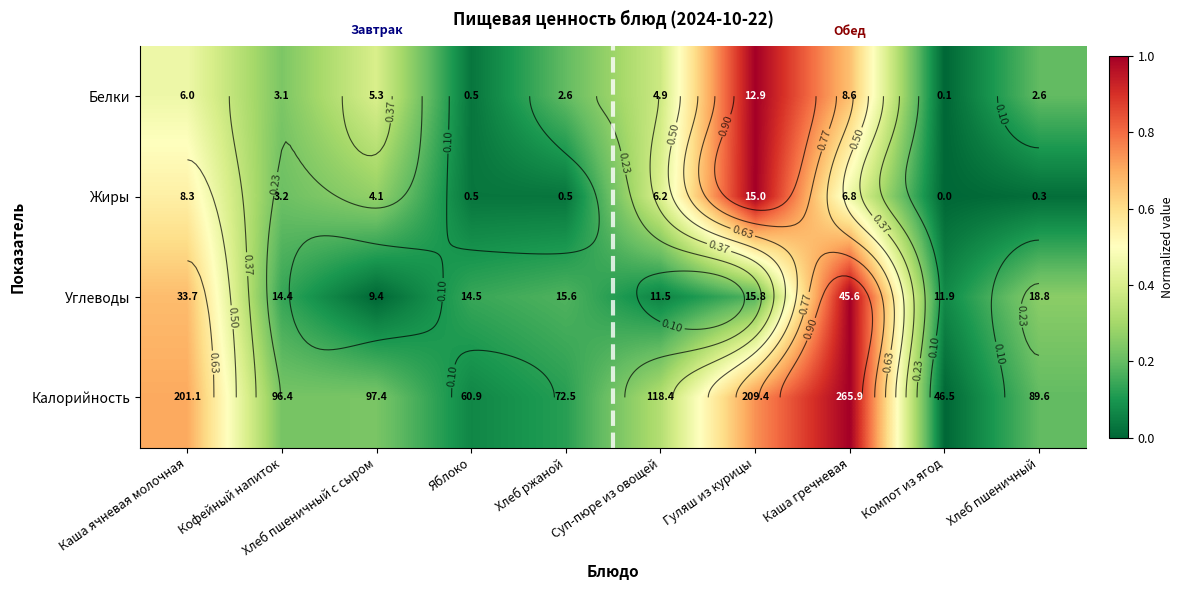

Which category has the lowest value in the Жиры series?

Компот из ягод